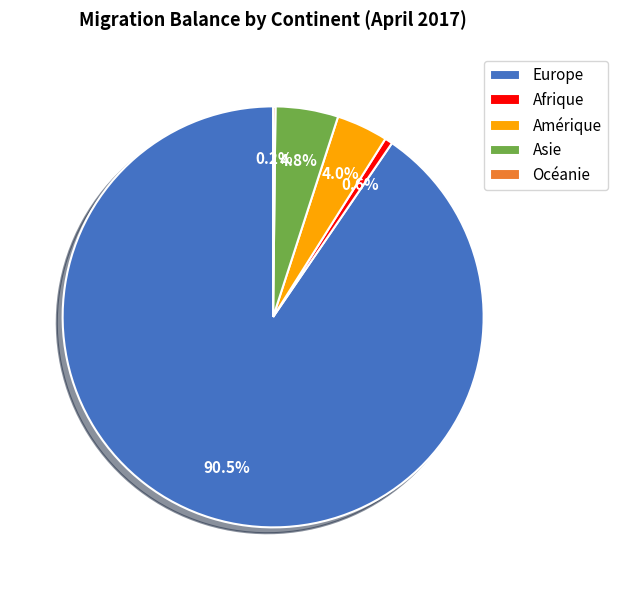

What percentage is NOT represented by Asie?

95.2%